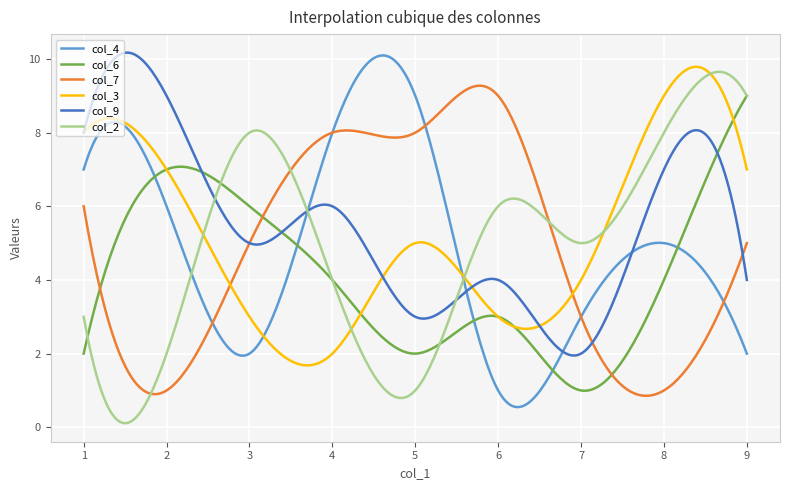

What are all the series names shown in the legend?

col_4, col_6, col_7, col_3, col_9, col_2